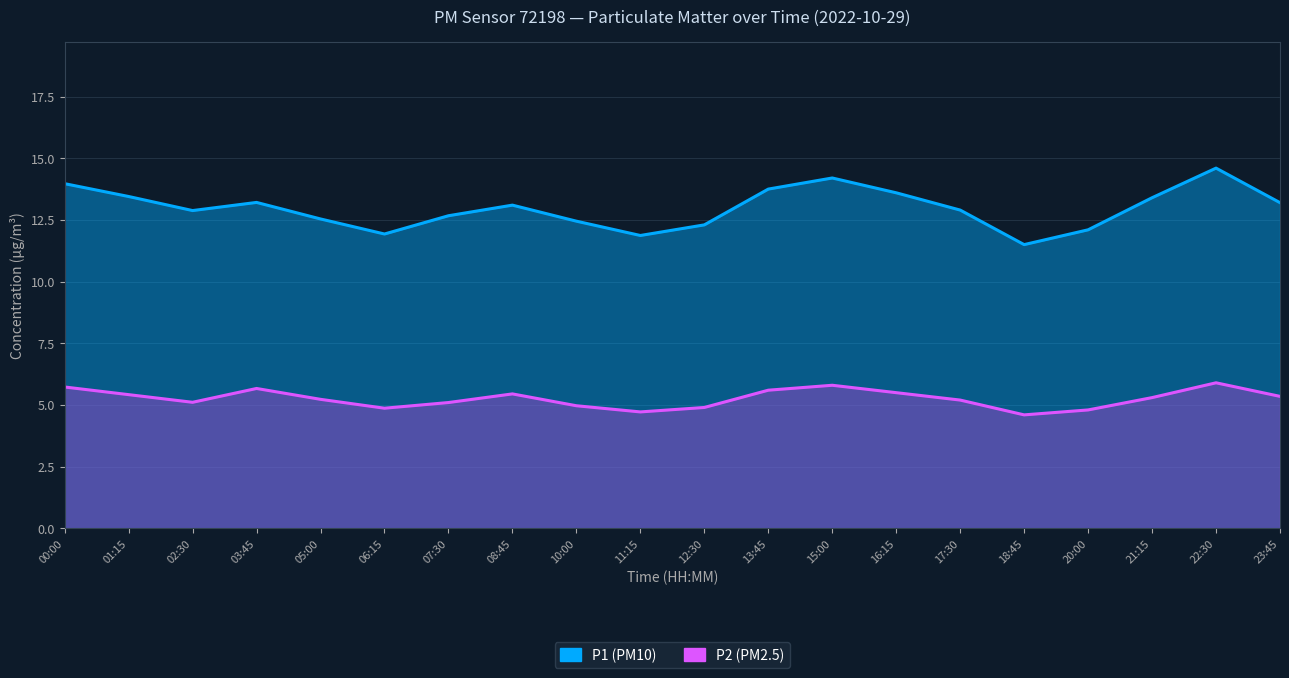

What is the maximum value shown in the chart?

14.6